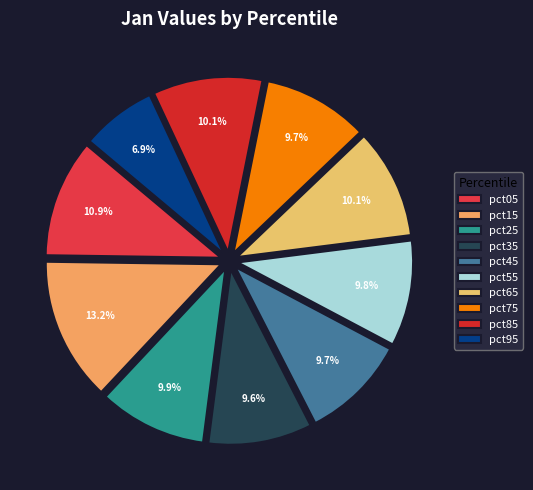

Rank the categories by value from lowest to highest.

pct95, pct35, pct45, pct75, pct55, pct25, pct85, pct65, pct05, pct15